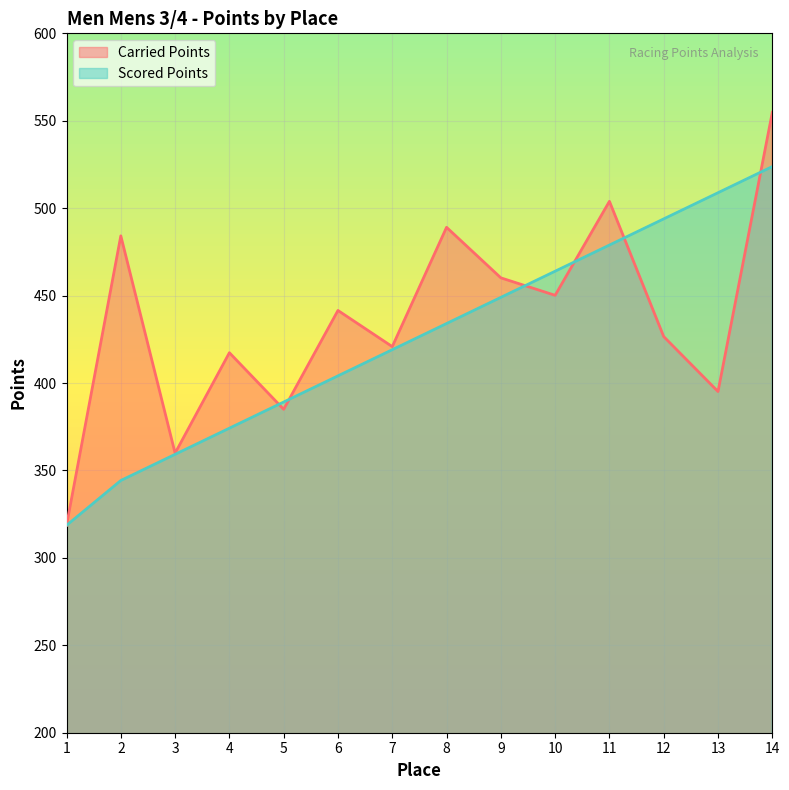

Which series ends up on top after the final intersection of Scored Points and Carried Points?

Carried Points